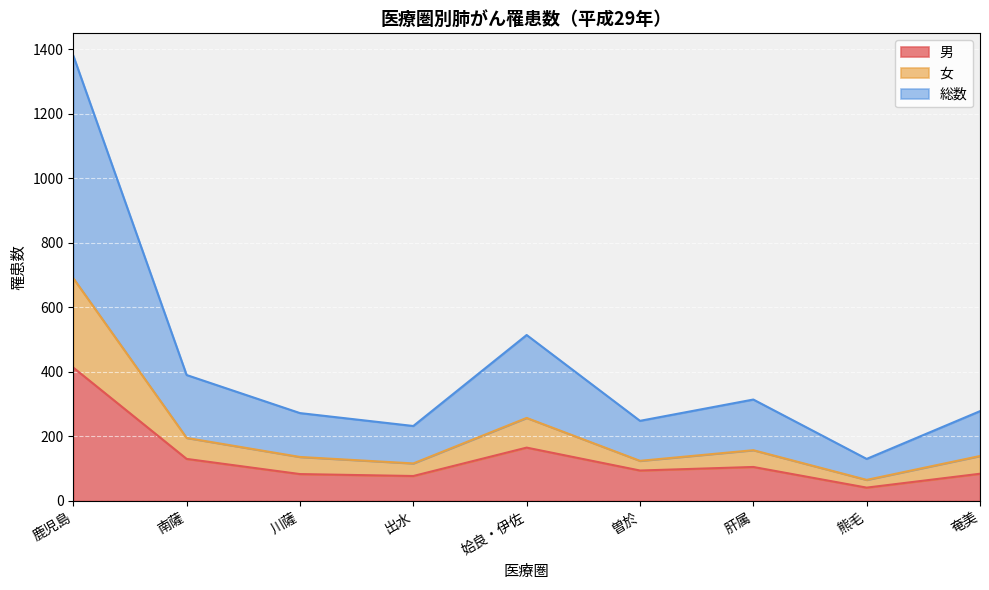

At how many categories does at least one series exceed 724?

1